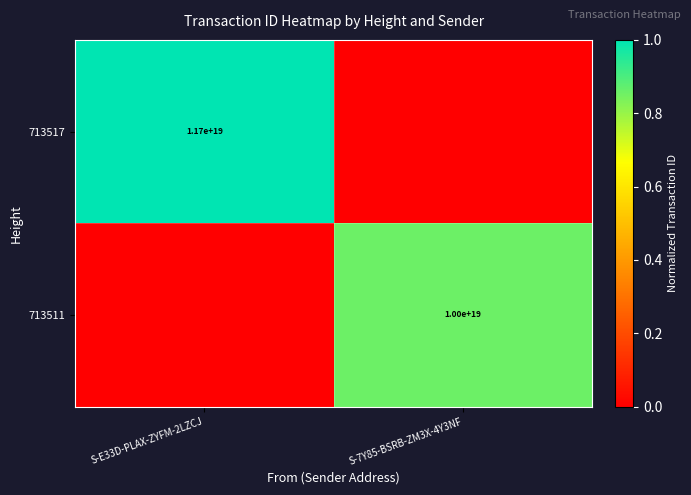

The value of 713517 at S-E33D-PLAX-ZYFM-2LZCJ is 11700000000000000000. True or false?

True